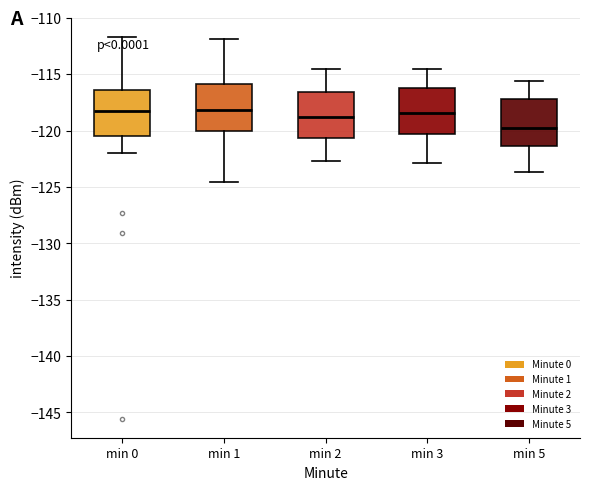

Reading left to right, read every box against the y-axis: the position of its median line, the range the box covers, and the ends of its whiskers. The values are not printed on the chart, so give them approximately, as read against the axis.

min 0: median -118.0, box -120.5 to -116.5, whiskers -122.0 to -111.5
min 1: median -118.0, box -120.0 to -116.0, whiskers -124.5 to -112.0
min 2: median -119.0, box -120.5 to -116.5, whiskers -122.5 to -114.5
min 3: median -118.5, box -120.5 to -116.0, whiskers -123.0 to -114.5
min 5: median -120.0, box -121.5 to -117.0, whiskers -123.5 to -115.5